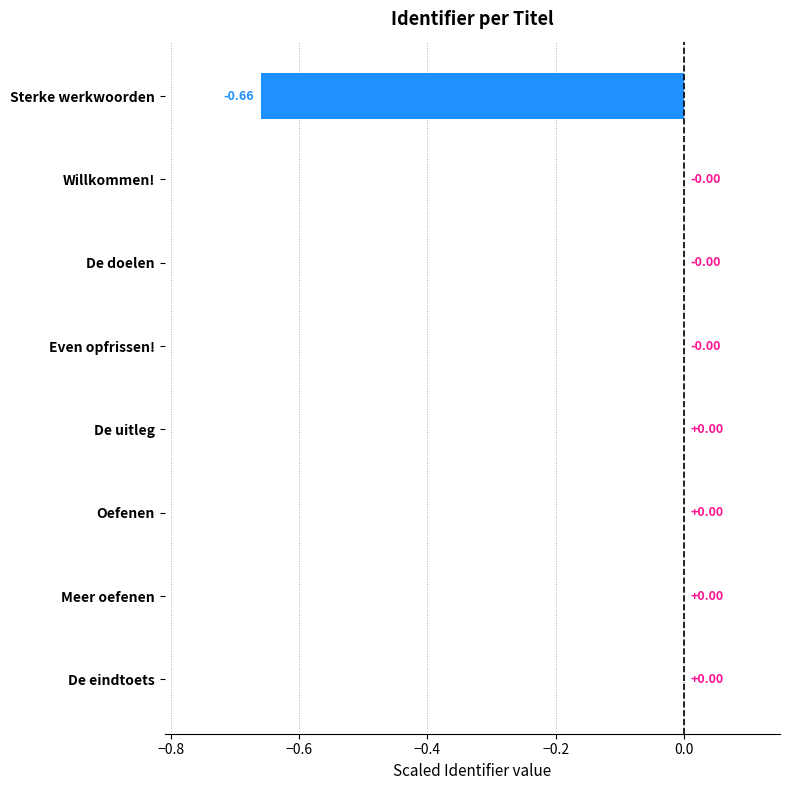

Between Sterke werkwoorden and Even opfrissen!, which is larger?

Even opfrissen!